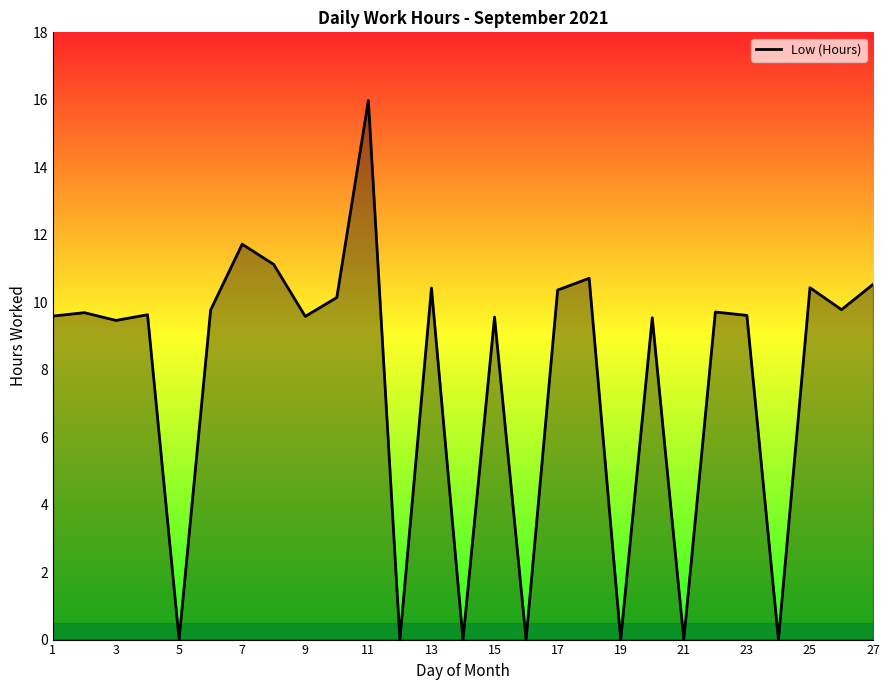

What is the maximum value shown in the chart?

16.0